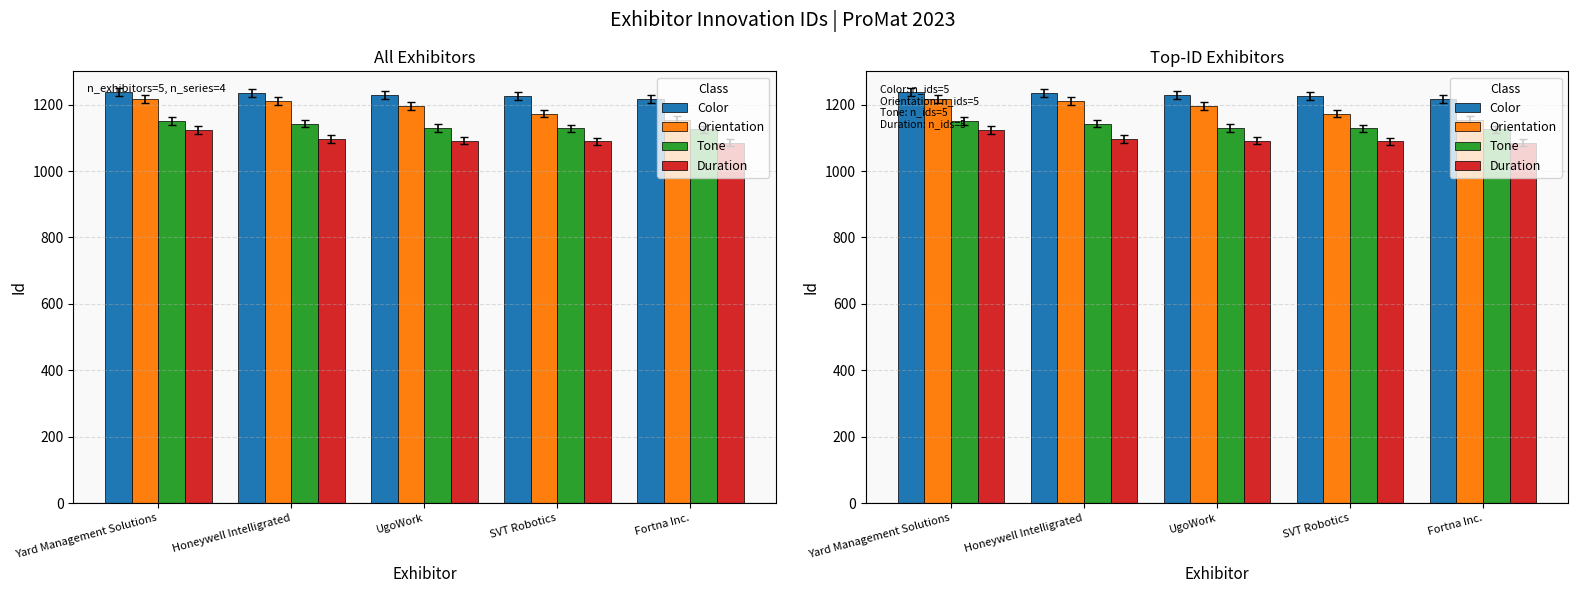

Rank the series by their maximum value, from highest to lowest.

Color, Orientation, Tone, Duration